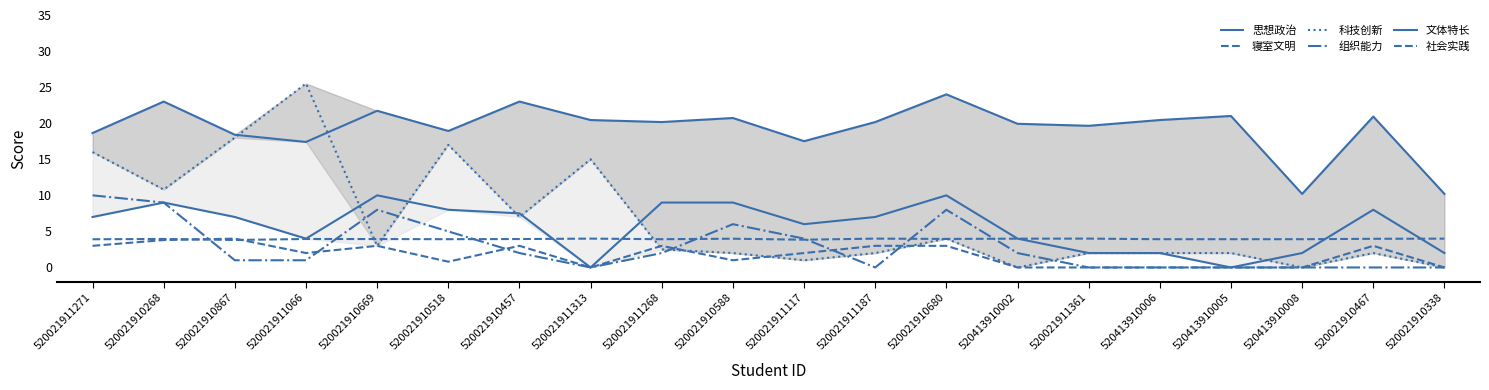

Which label corresponds to the largest value in the chart?

520021911066